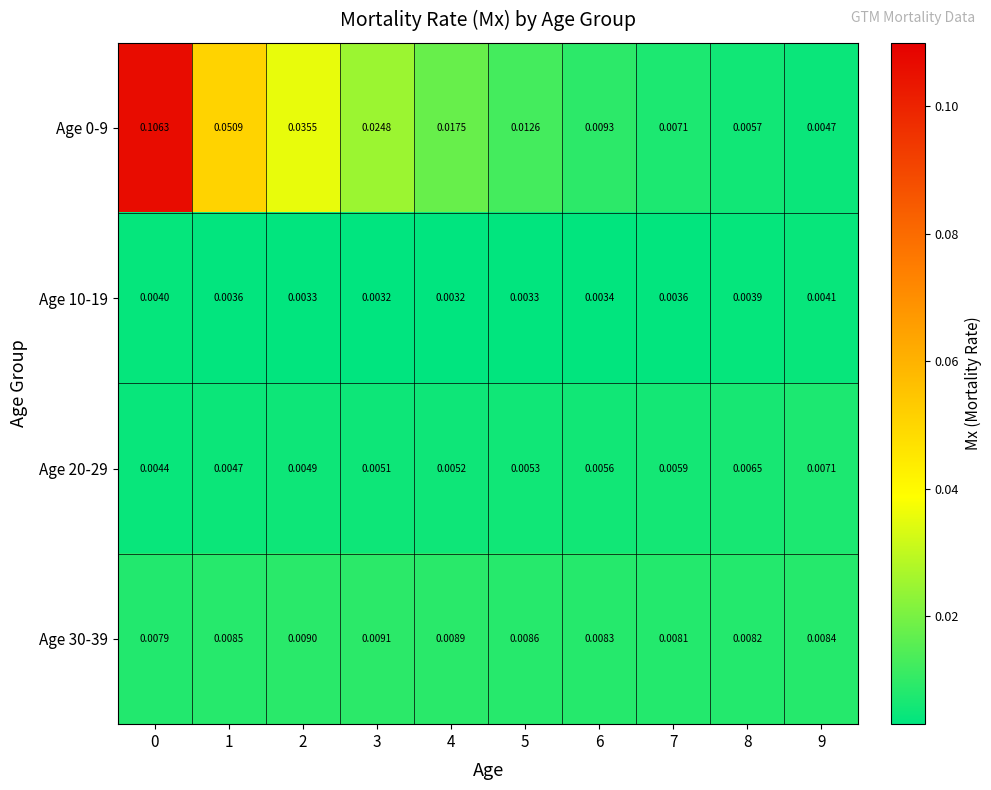

Is the value of Age 0-9 at 4 greater than the value of Age 20-29 at 8?

Yes